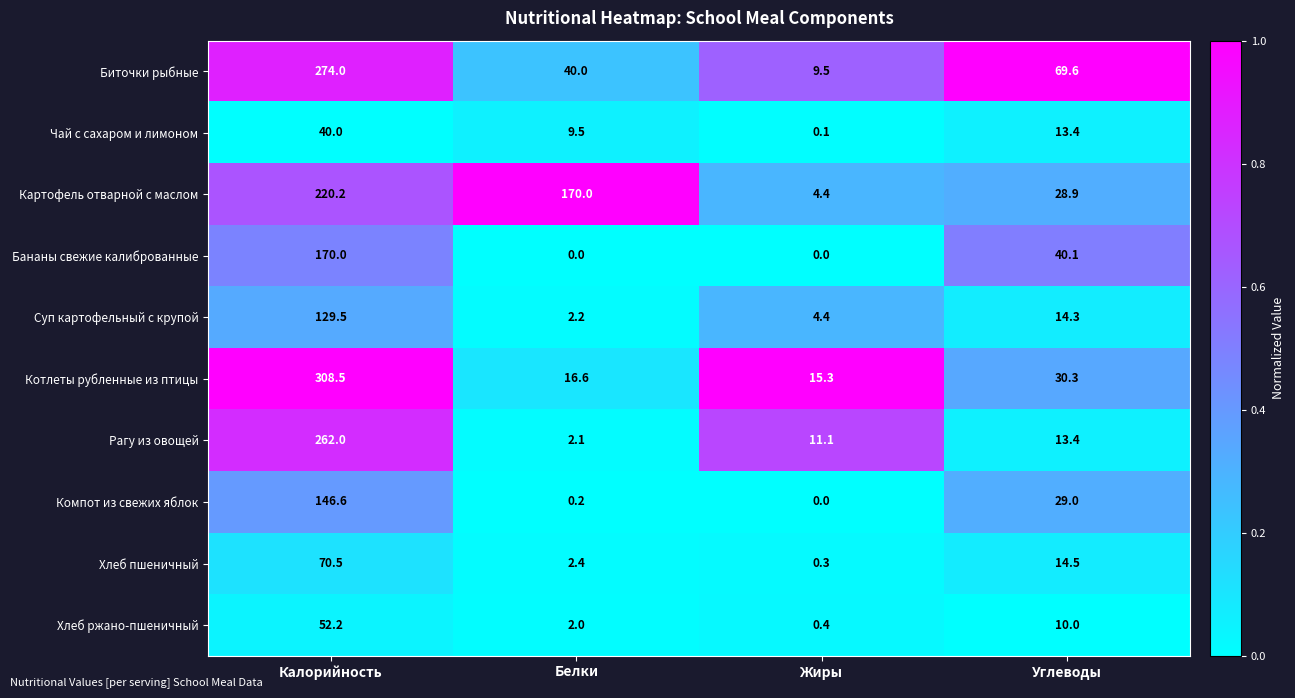

Which series has the largest range (max minus min)?

Котлеты рубленные из птицы